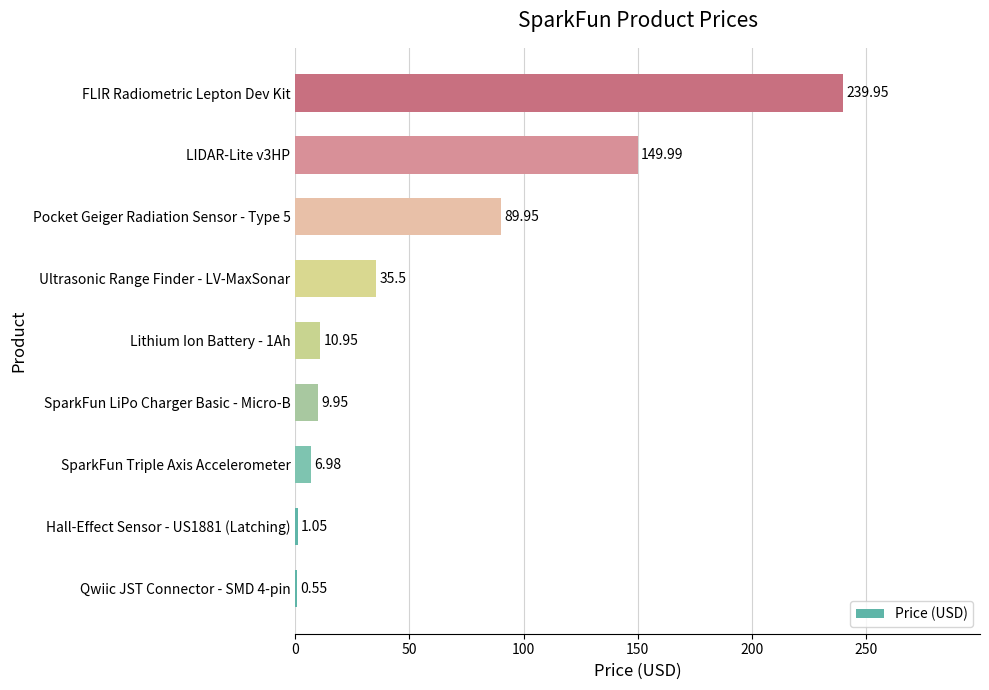

What is the sum of the values at FLIR Radiometric Lepton Dev Kit and SparkFun LiPo Charger Basic - Micro-B?

249.9